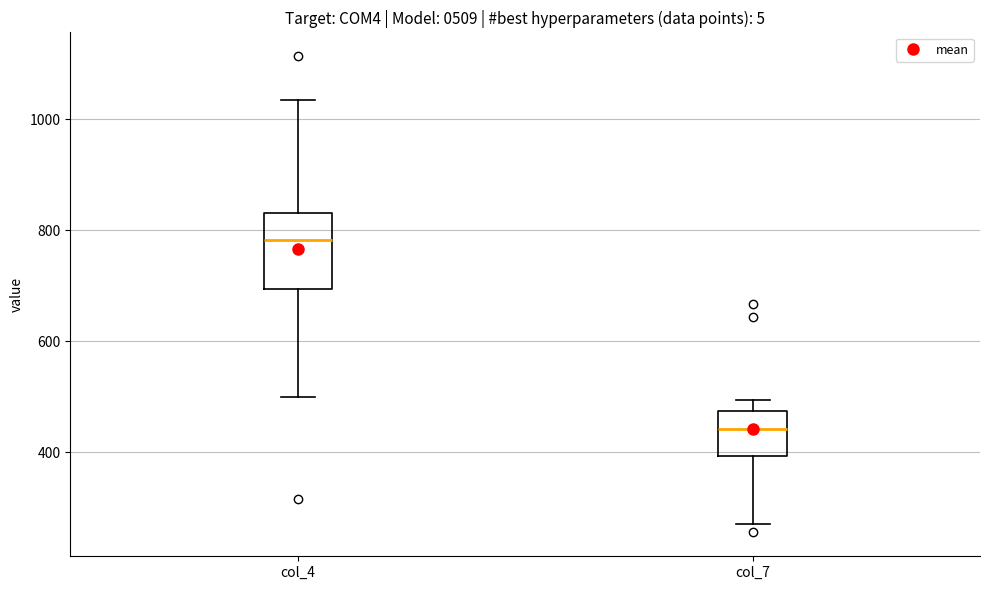

Comparing the boxes themselves (not the whiskers), which one is the tallest?

col_4